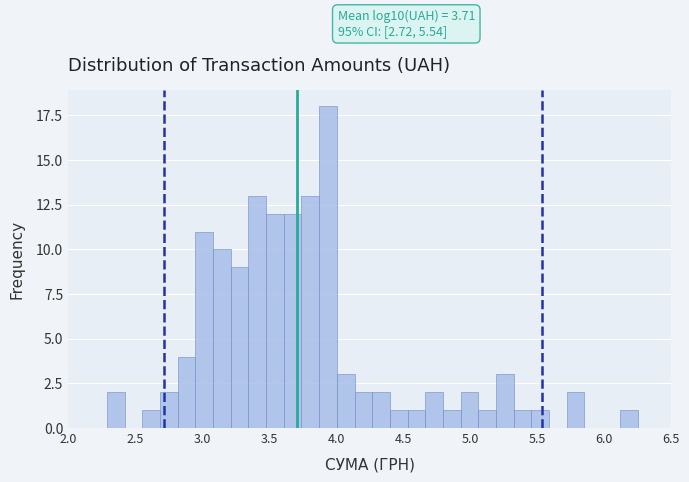

Around what value on the x-axis is the tallest bar? Give the approximate position of its centre, as read against the axis.

3.95